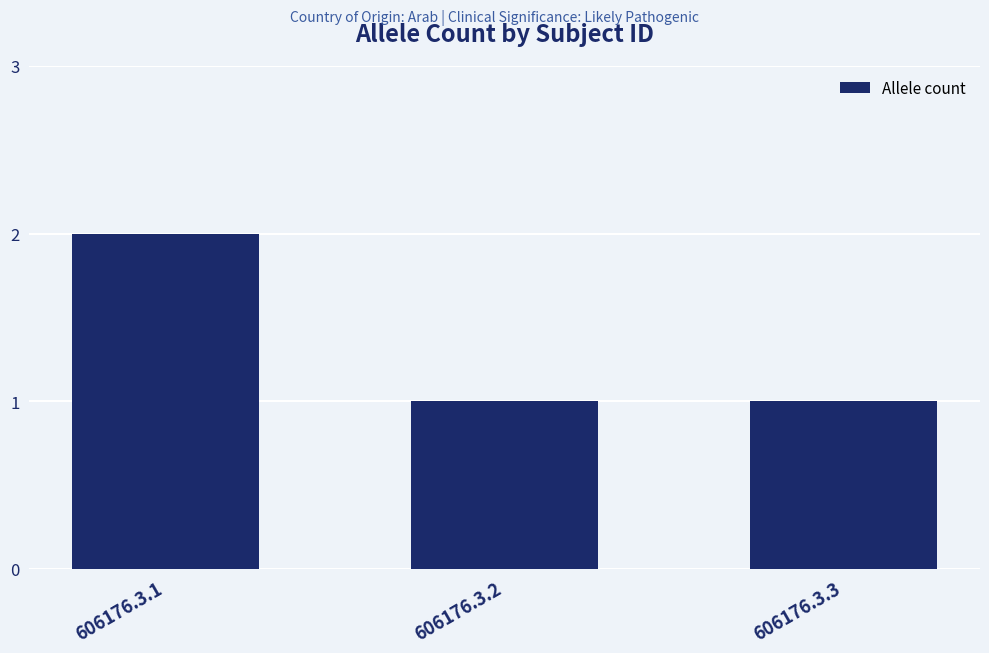

What value does the data have at 606176.3.1?

2